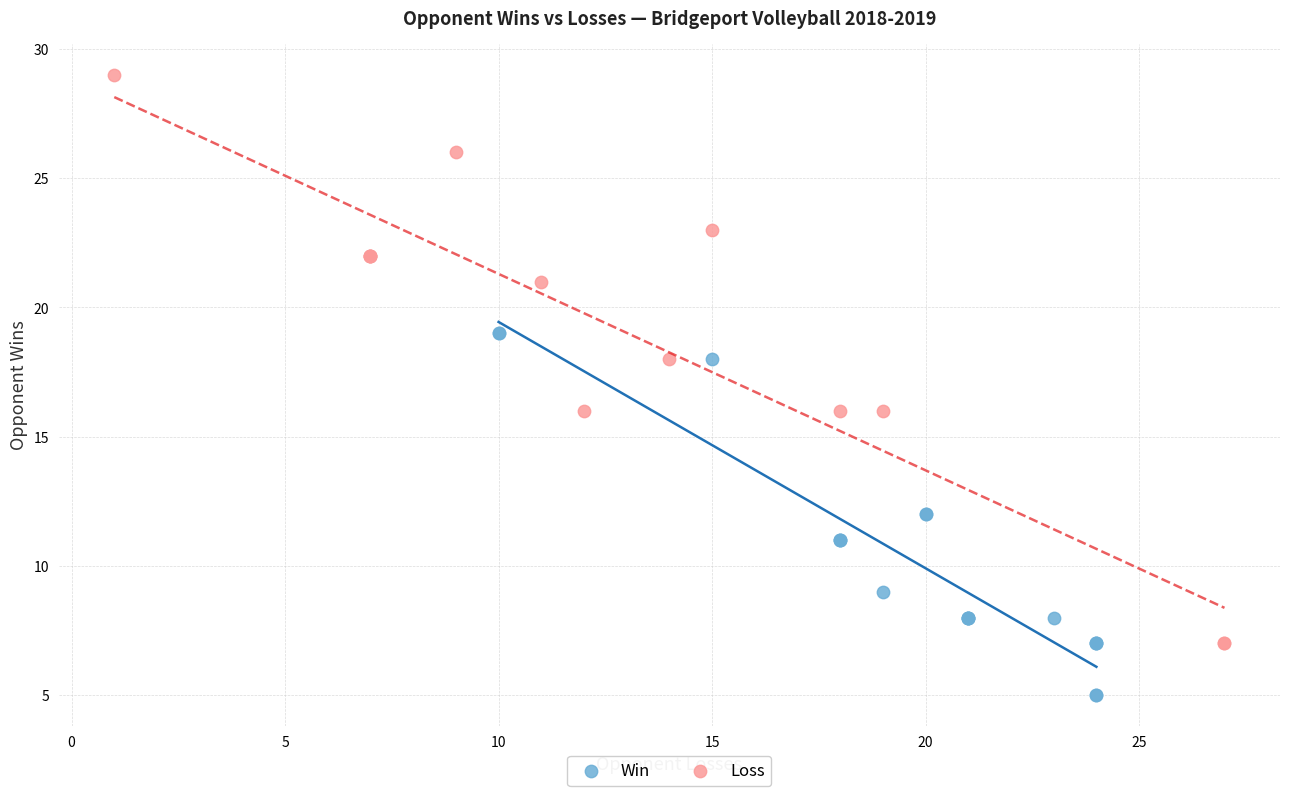

Which series reaches the maximum Y coordinate?

Loss